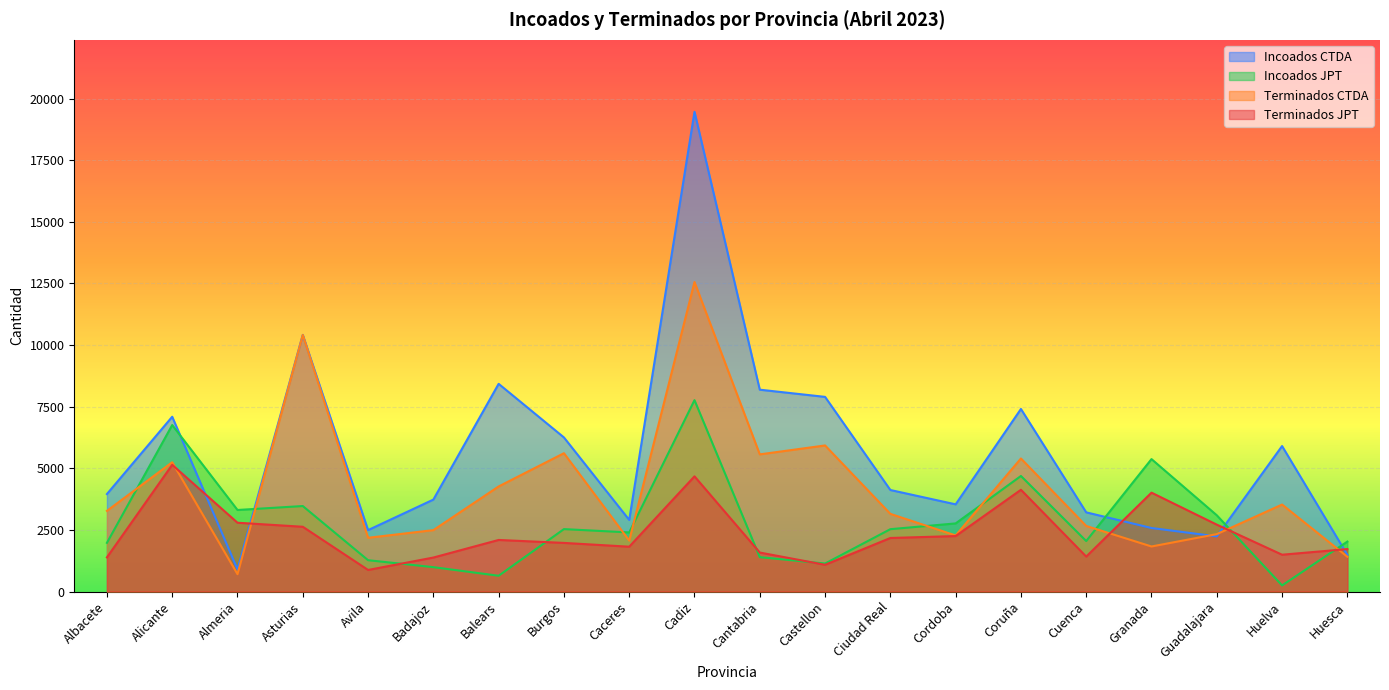

What are all the series names shown in the legend?

Incoados CTDA, Incoados JPT, Terminados CTDA, Terminados JPT